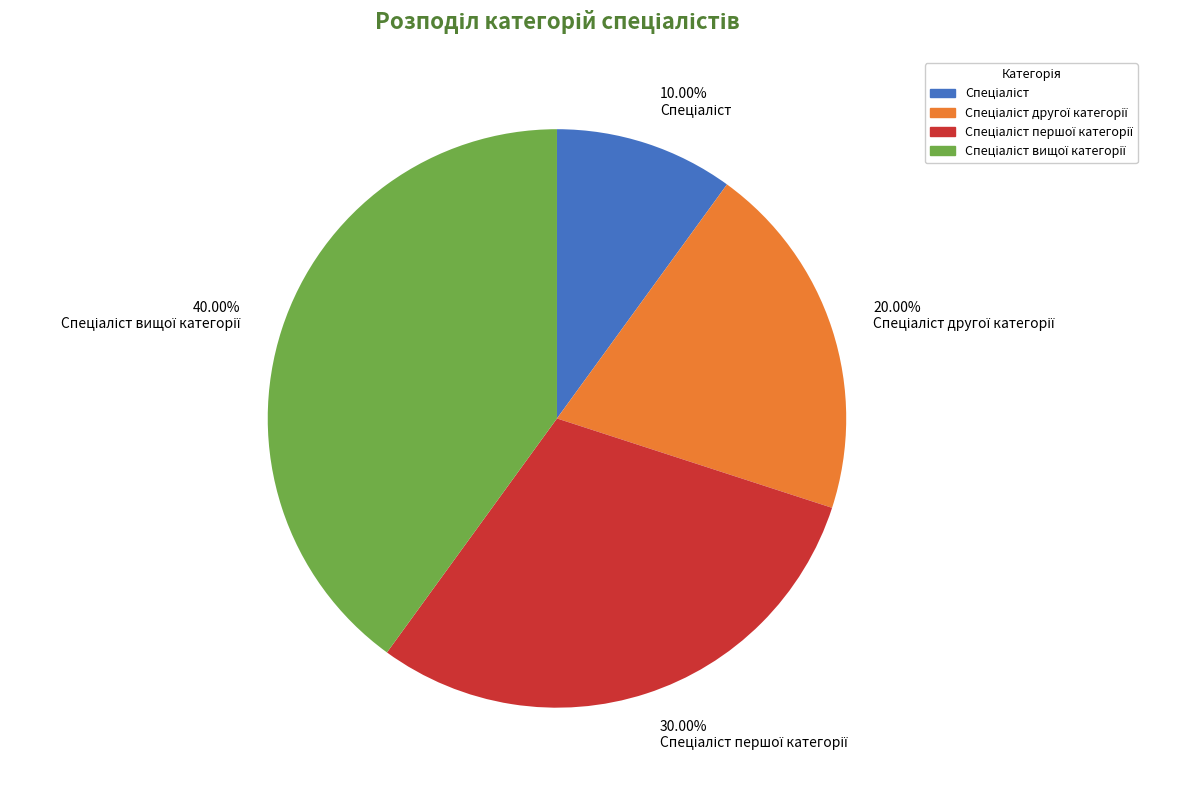

Is there any slice that represents more than half of the pie?

No